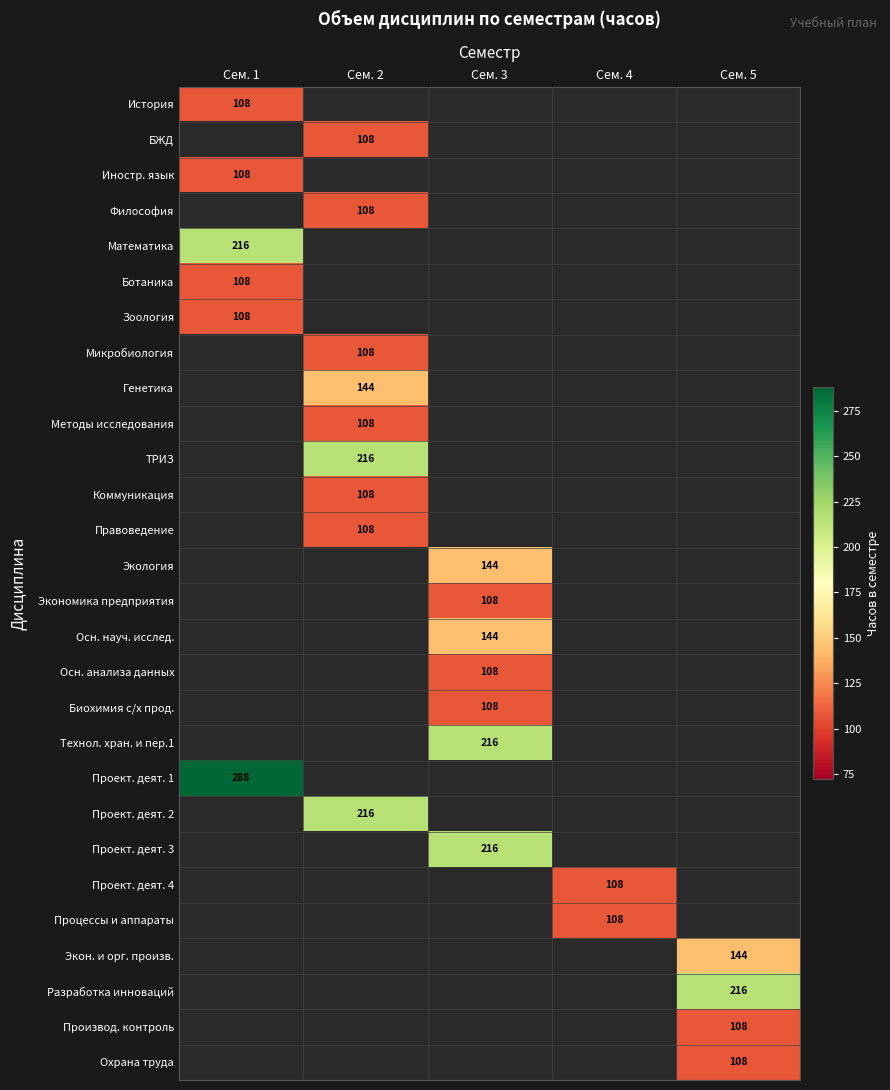

Which has a higher value, Сем. 1 or Сем. 2?

Сем. 2